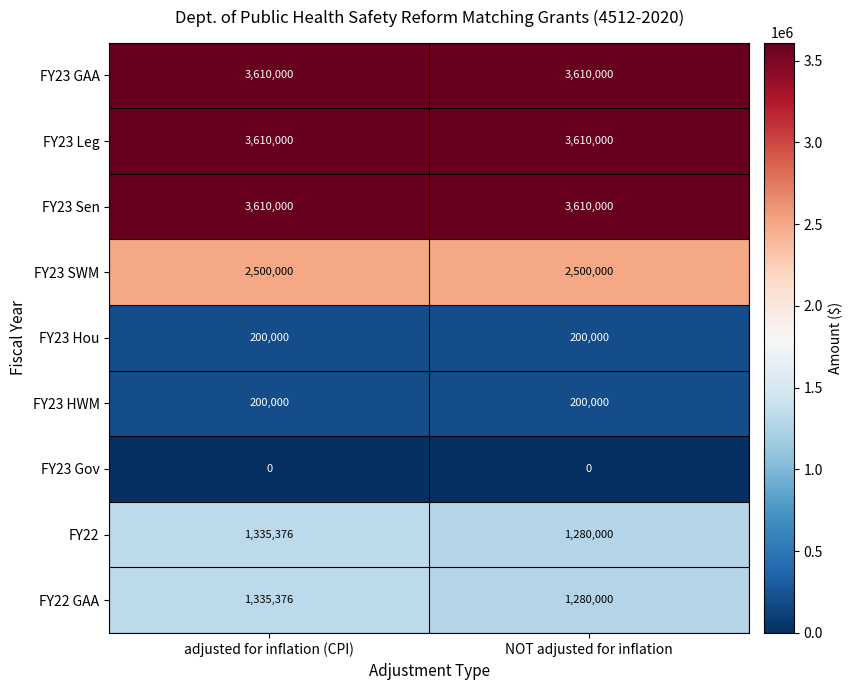

Is it true that FY23 HWM equals 200000 at adjusted for inflation (CPI)?

True